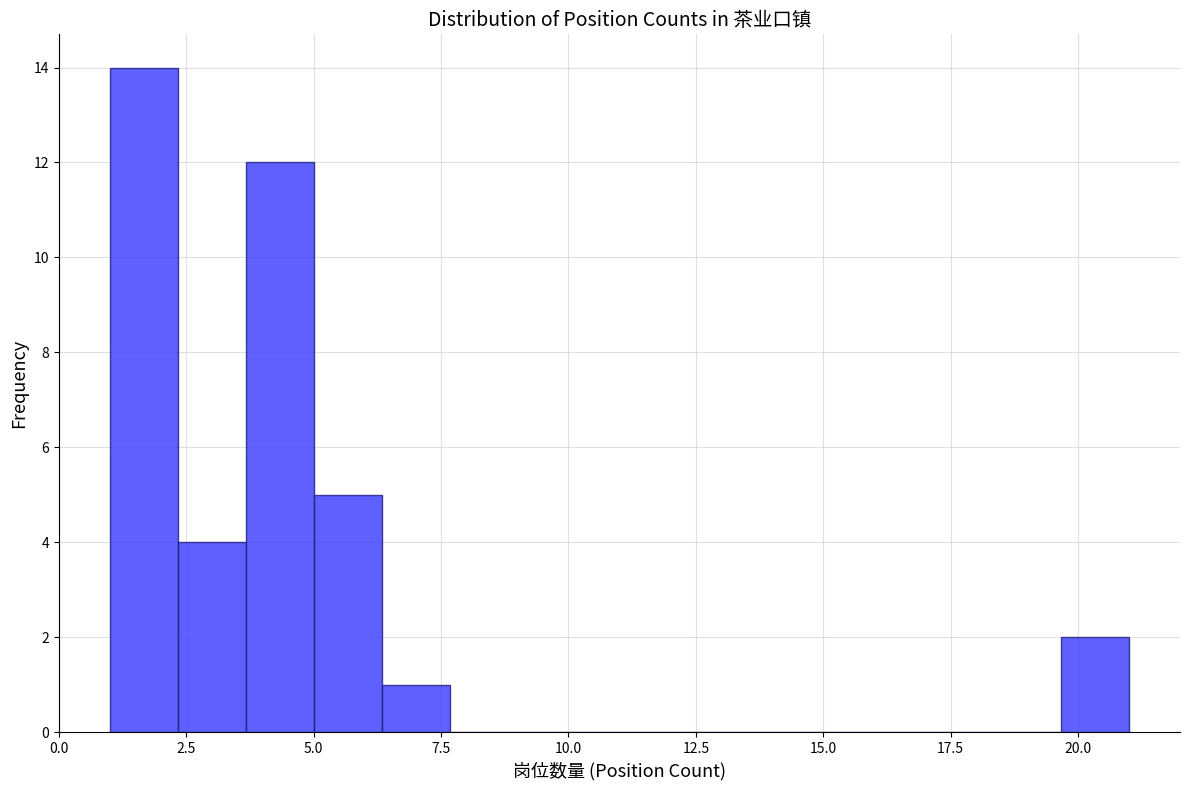

Around what value on the x-axis is the tallest bar? Give the approximate position of its centre, as read against the axis.

1.5